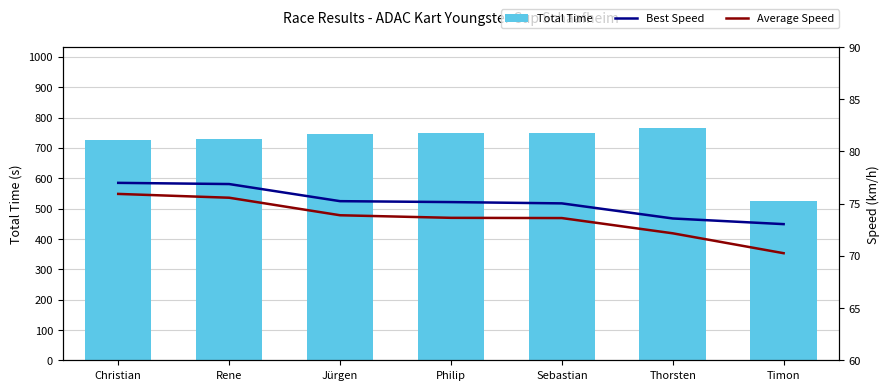

What is the average value of the Best Speed series?

75.1